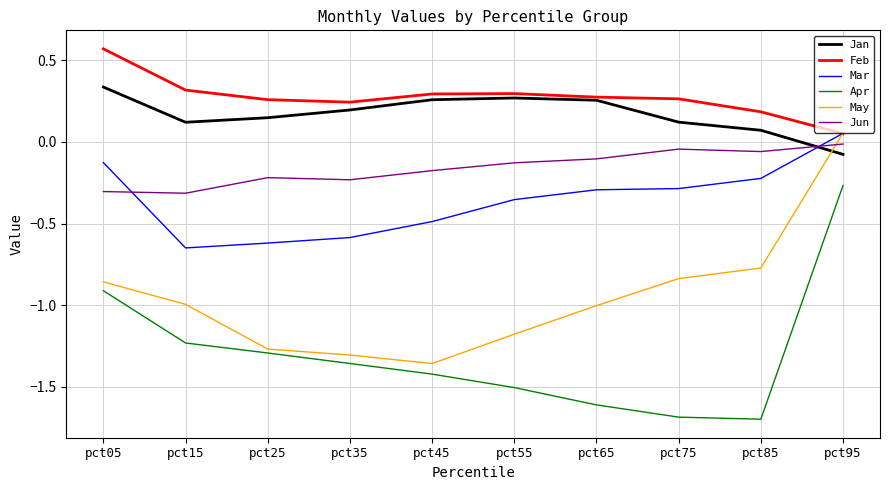

True or false: May has a value of -1.1 at pct85.

False